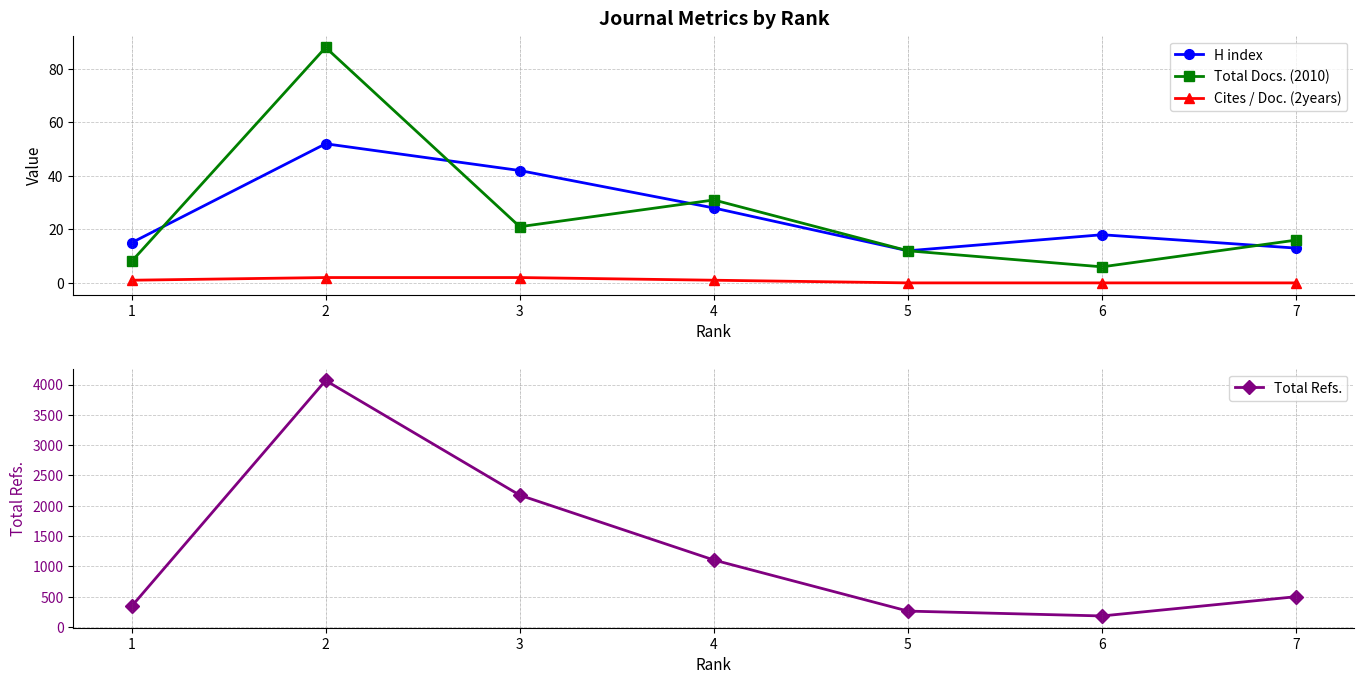

How many distinct data groups are displayed?

4